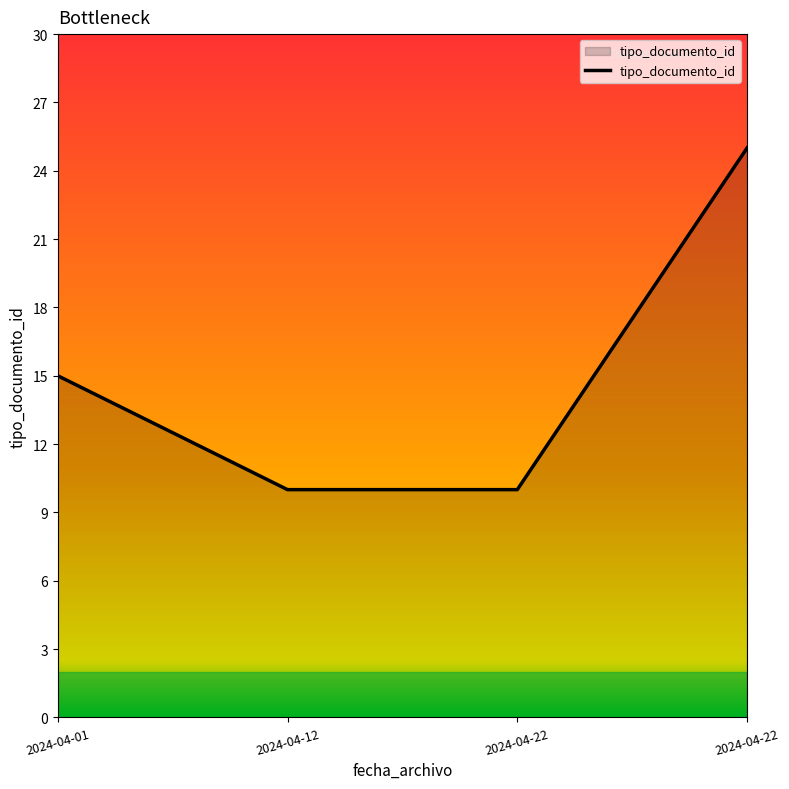

How many values are below 15?

2